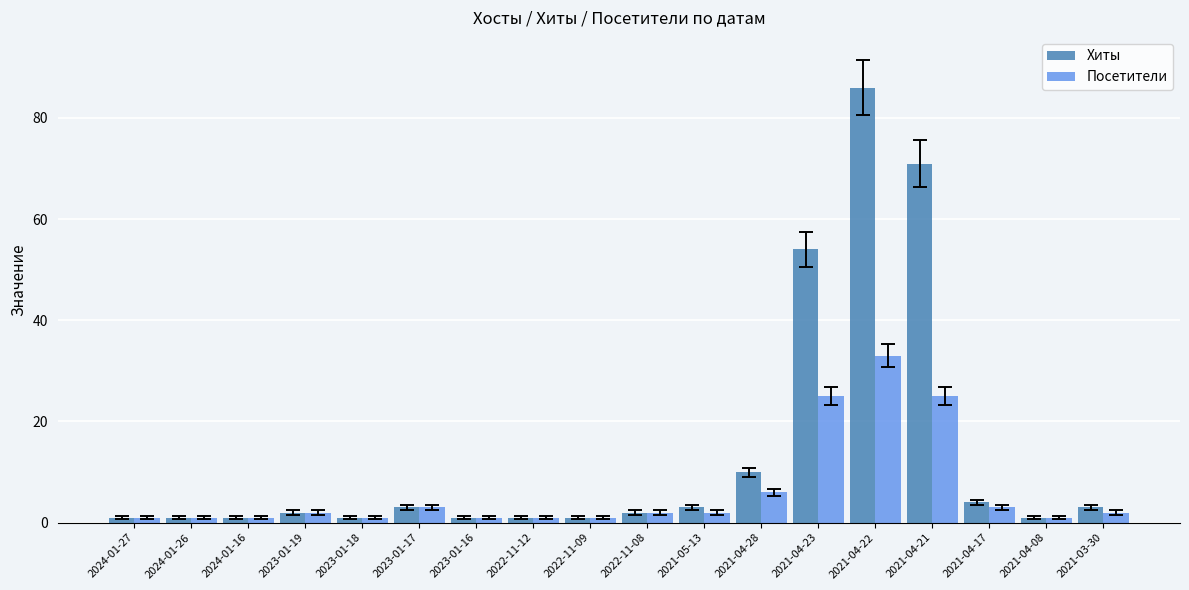

Which series has the widest spread of values?

Хиты